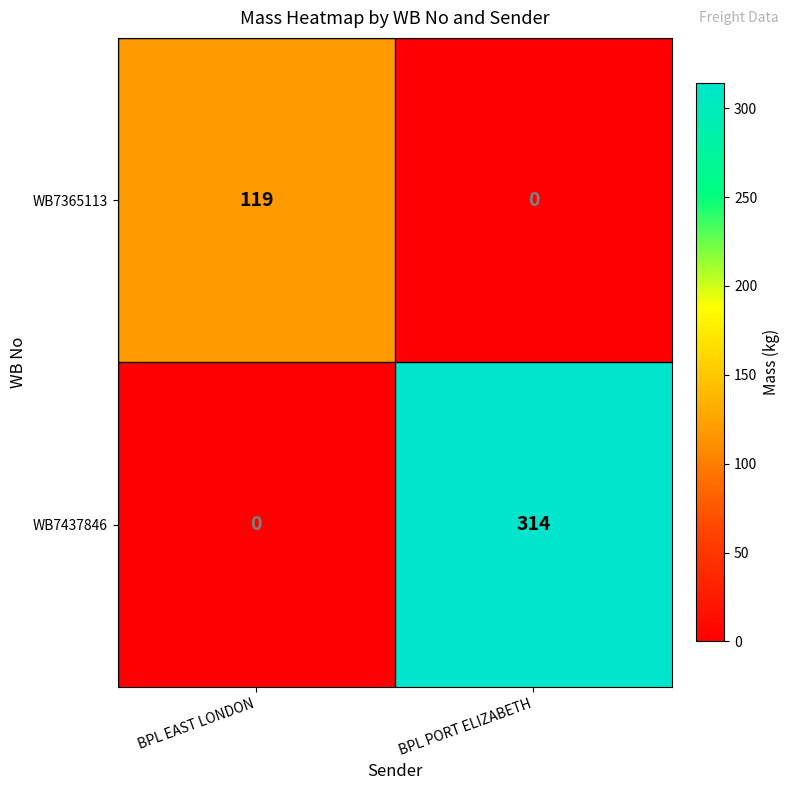

Which series has the largest total across all categories?

WB7437846